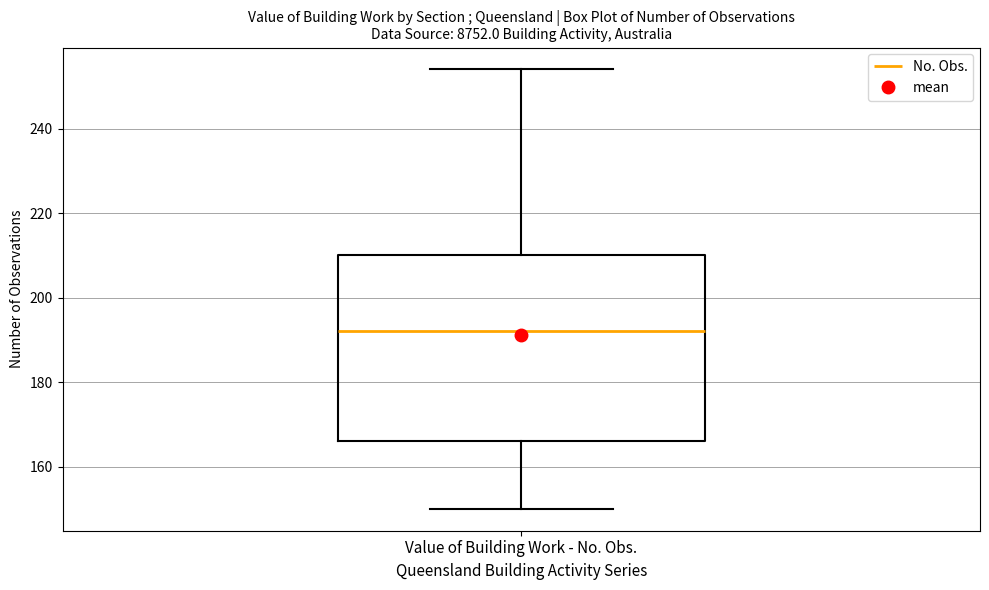

Where is the lower edge of the box for Value of Building Work - No. Obs. on the y-axis? The values are not printed on the chart, so give them approximately, as read against the axis.

166